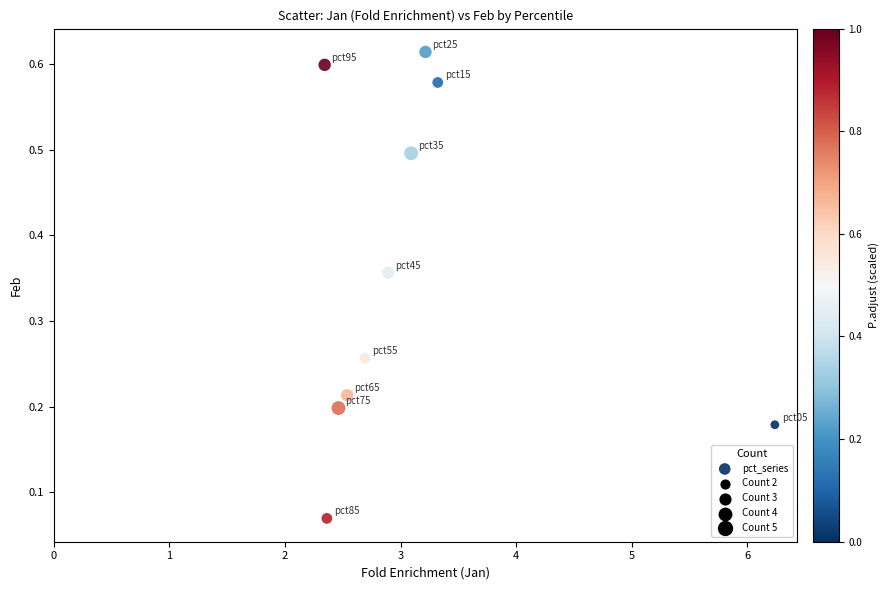

What is the range of Y values (max minus min)?

0.5